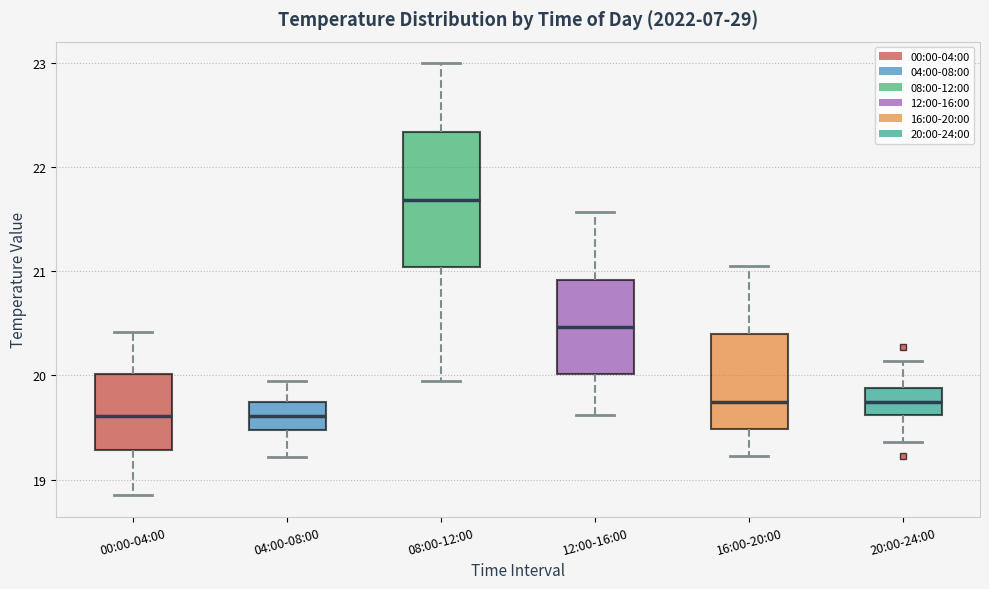

Which box is the tallest, from its lower edge to its upper edge?

08:00-12:00